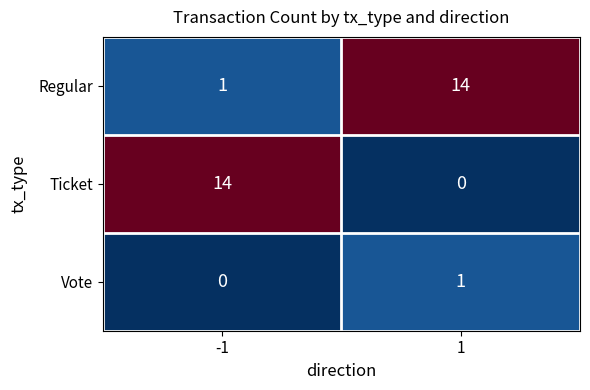

Which series has the largest total across all categories?

Regular